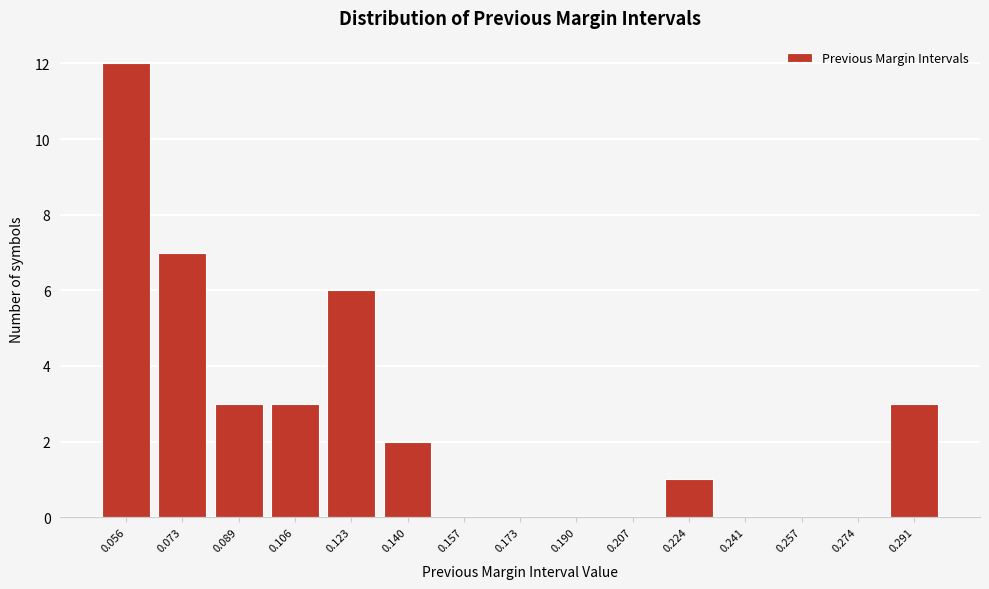

Reading left to right, extract all data points from this chart.

0.056=12	0.073=7	0.089=3	0.106=3	0.123=6	0.140=2	0.157=0	0.173=0	0.190=0	0.207=0	0.224=1	0.241=0	0.257=0	0.274=0	0.291=3